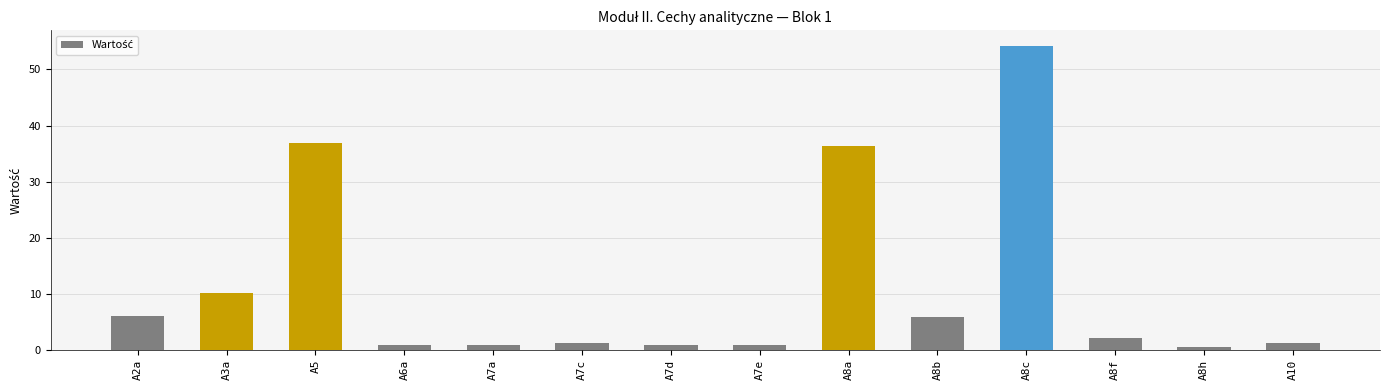

At which label does the data first exceed 2?

A2a